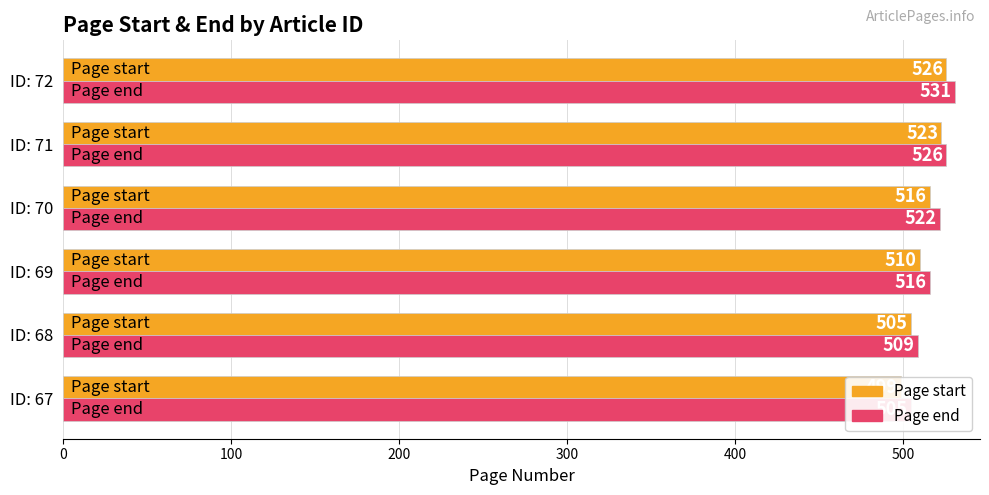

Reading left to right, what are all the values shown in this chart?

Page start: 499	505	510	516	523	526
Page end: 505	509	516	522	526	531